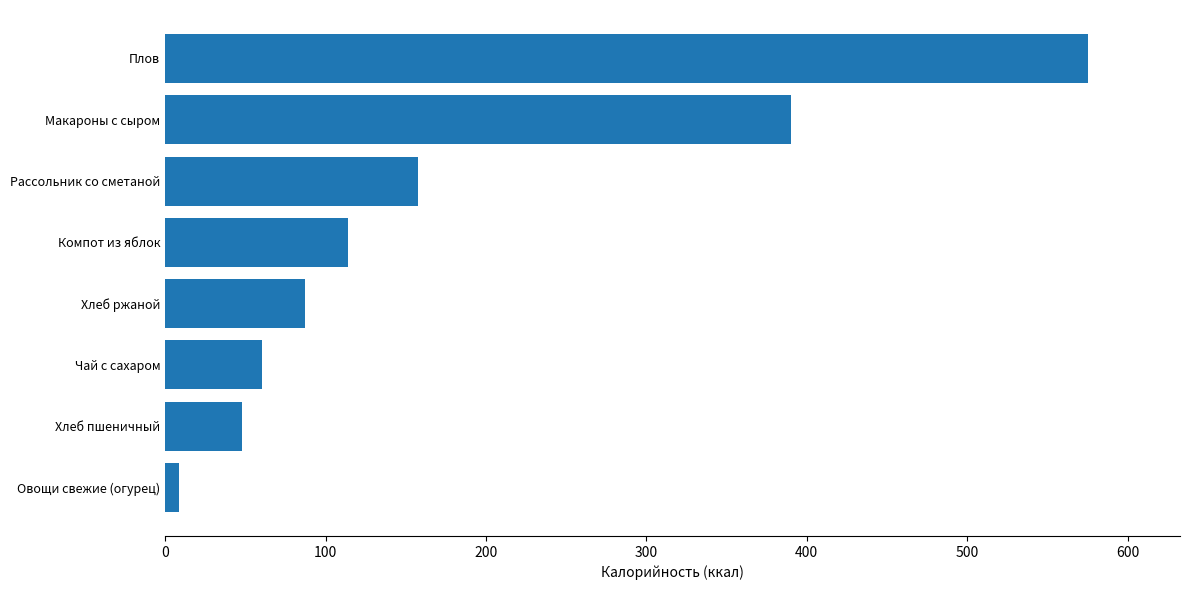

At which label is the value closest to 291?

Макароны с сыром